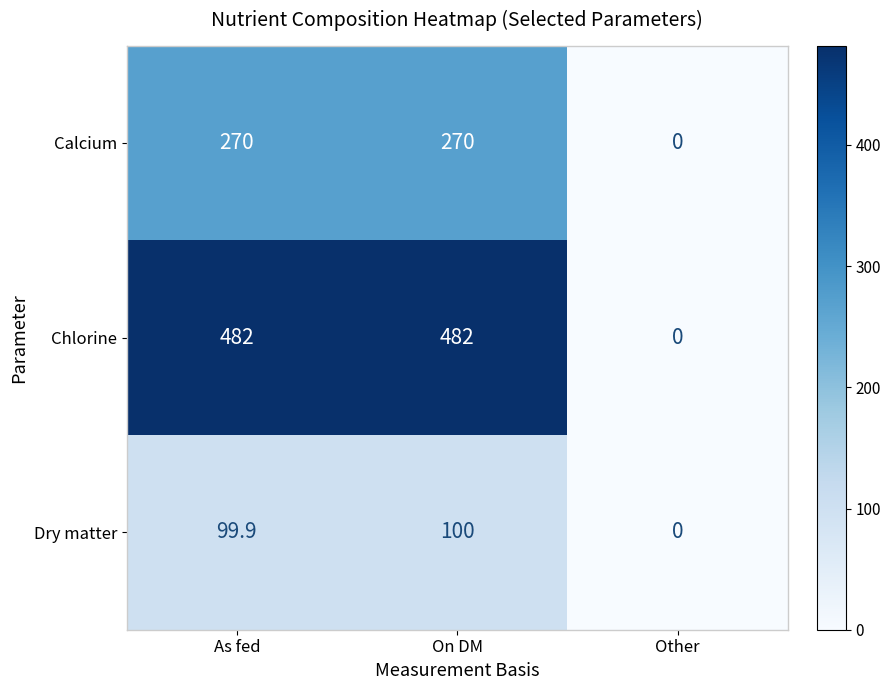

What is the greatest value displayed?

482.0